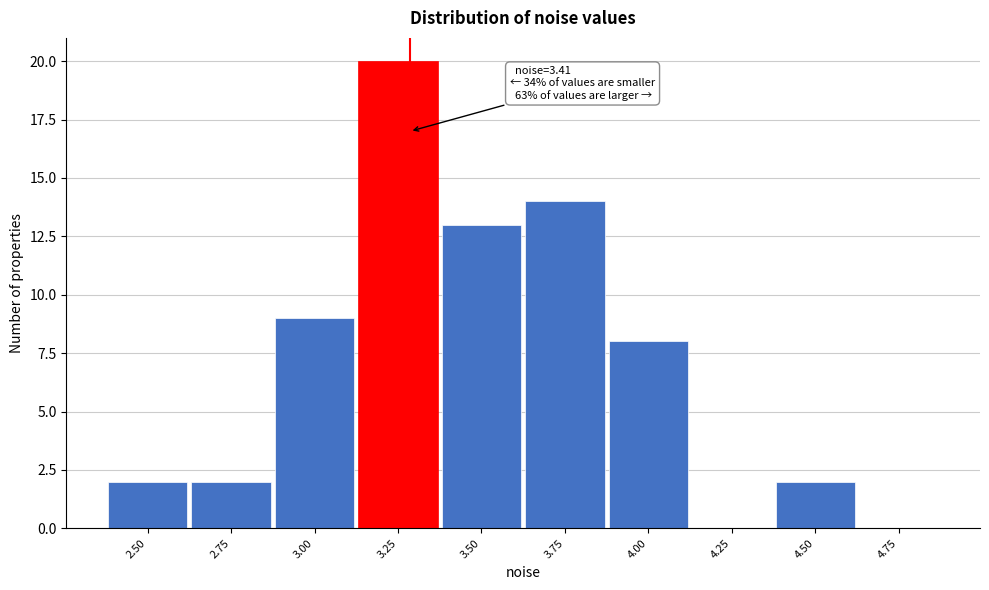

Reading left to right, list all the values displayed in this chart.

2.50=2	2.75=2	3.00=9	3.25=20	3.50=13	3.75=14	4.00=8	4.25=0	4.50=2	4.75=0